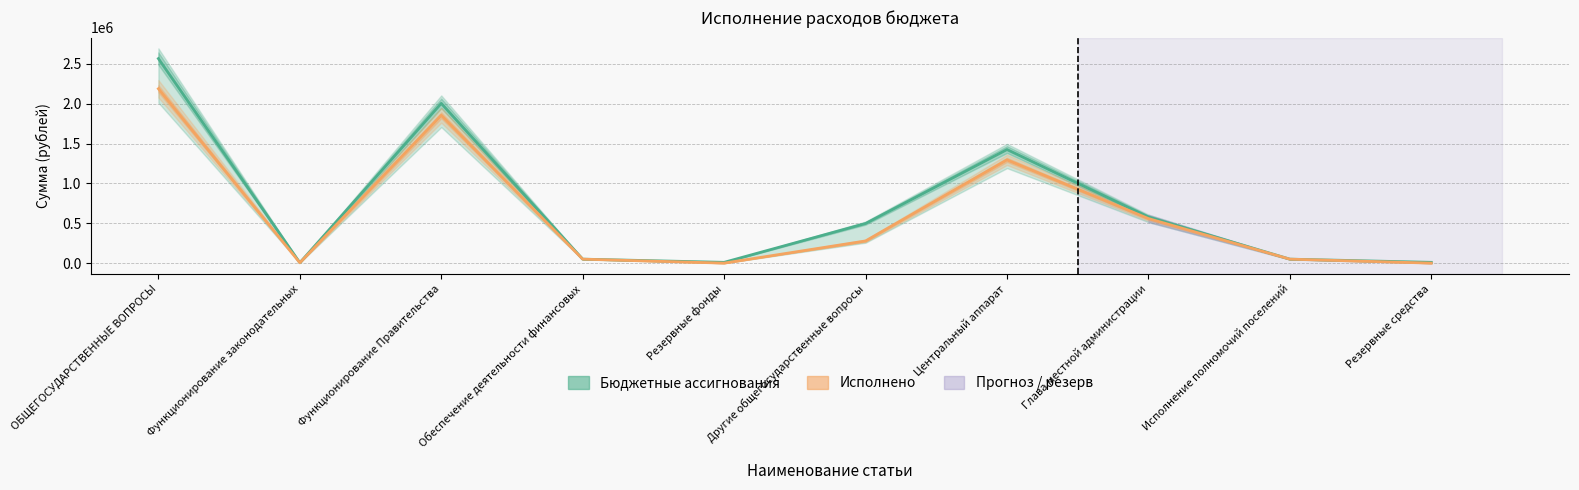

True or false: Исполнено and Бюджетные ассигнования intersect in this chart.

False